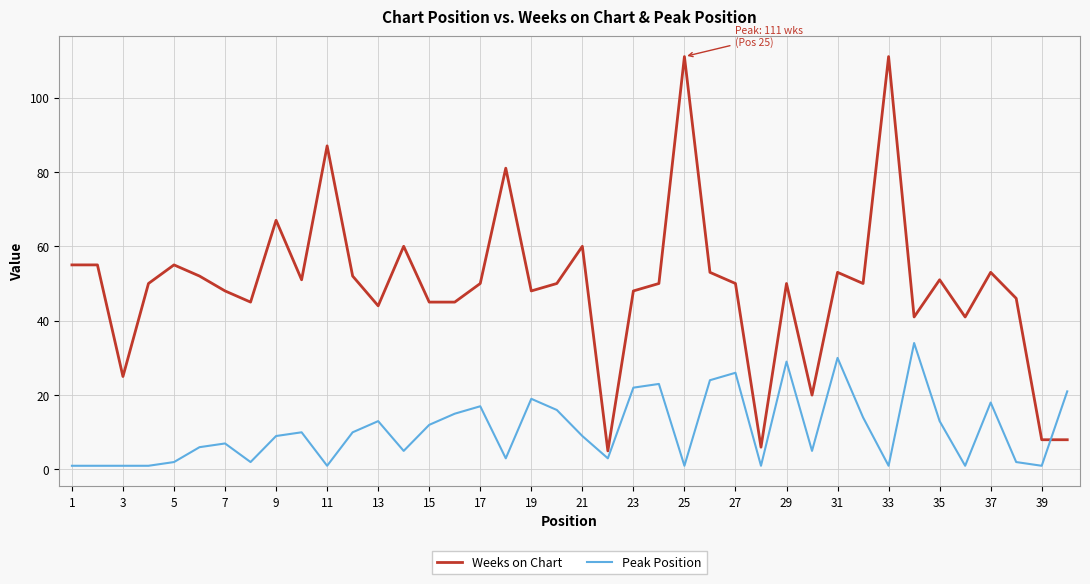

How many lines are shown in the chart?

2